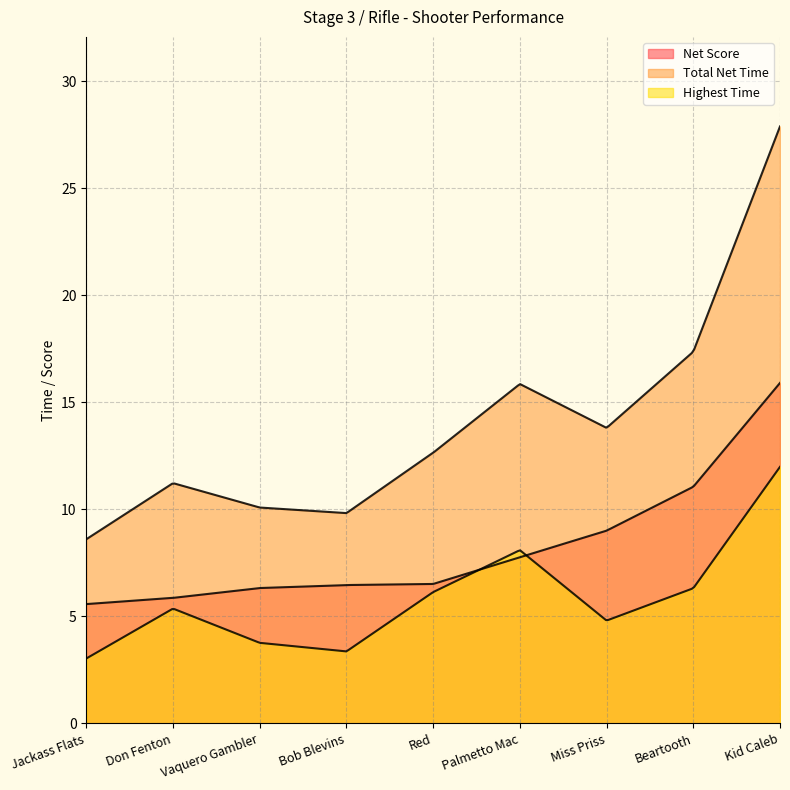

What is the difference between the Total Net Time values at Vaquero Gambler and Red?

2.6